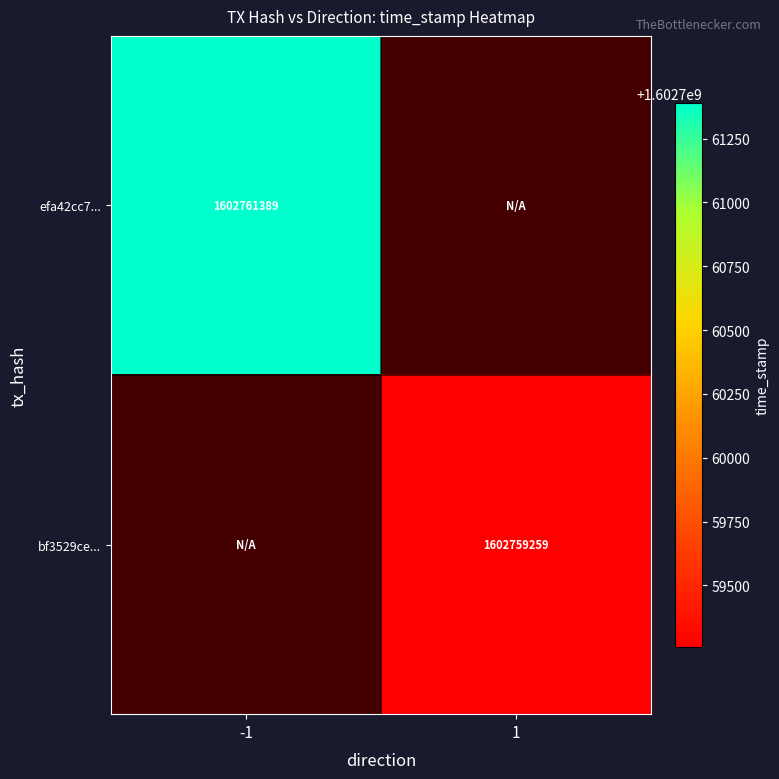

The value of efa42cc7... at -1 is 1602761389. True or false?

True